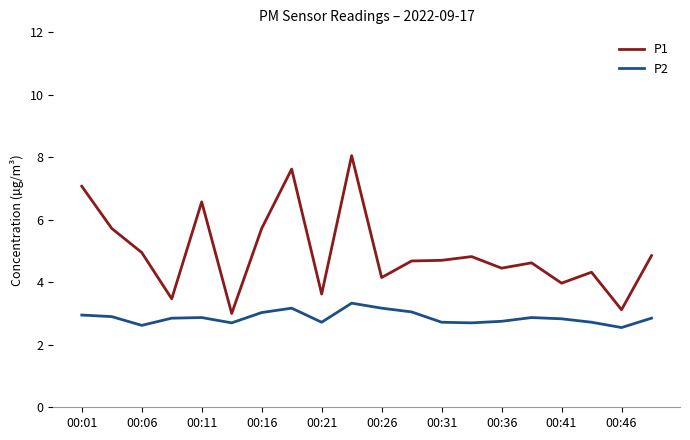

Rank the series by their average value, from lowest to highest.

P2, P1